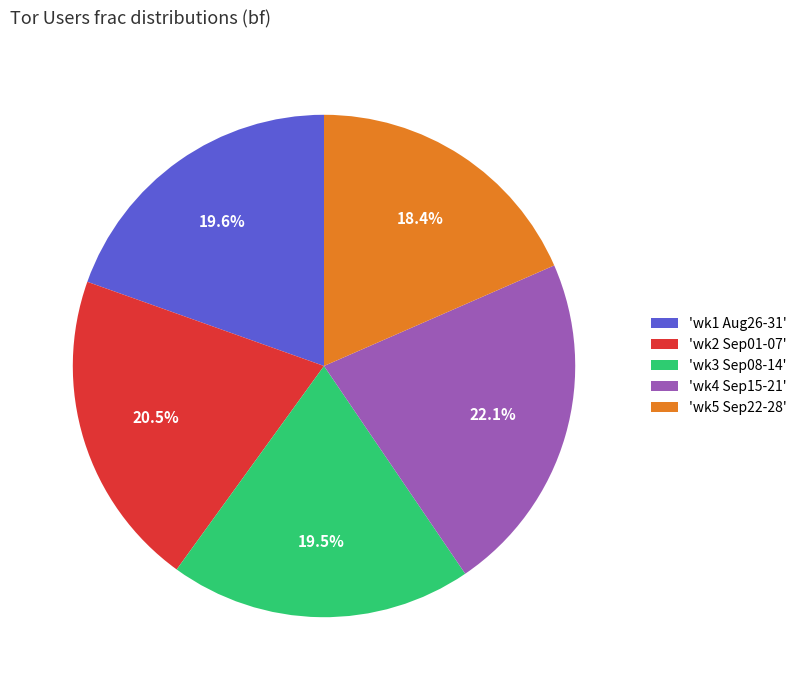

Is there a majority slice in this chart?

No